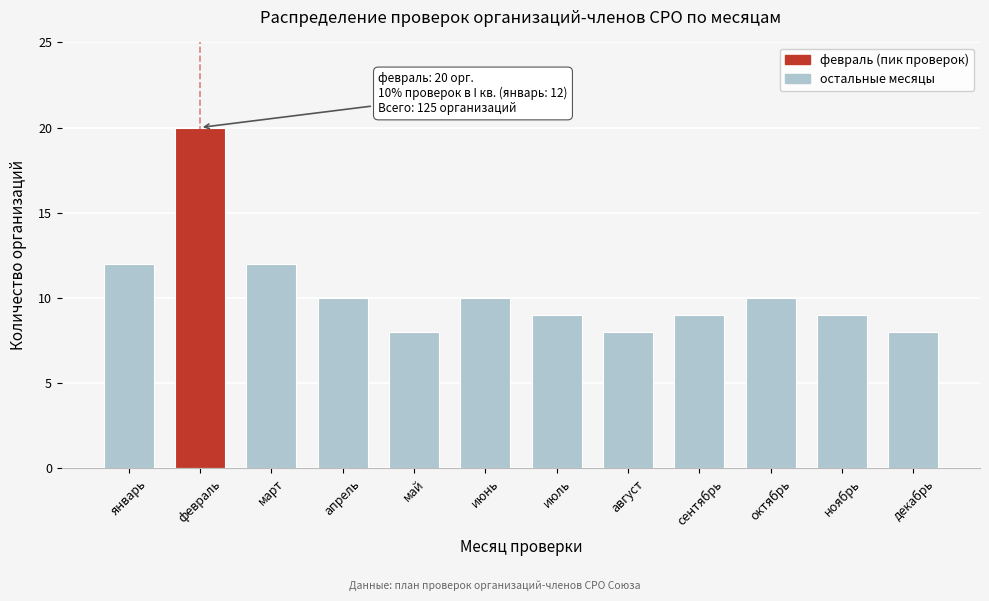

Reading left to right, extract all data points from this chart.

12	20	12	10	8	10	9	8	9	10	9	8